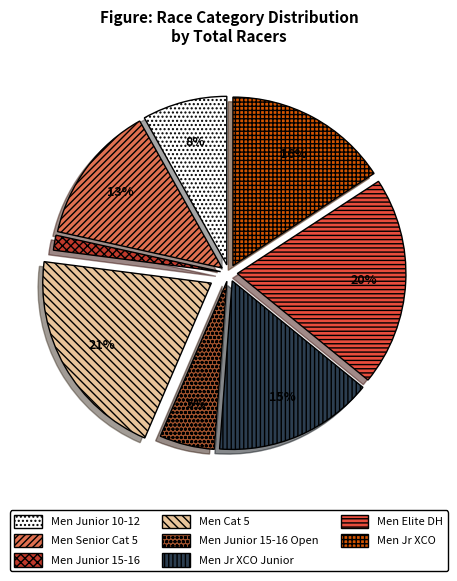

What percentage is the Men Junior 15-16 slice, to the nearest percent?

1%